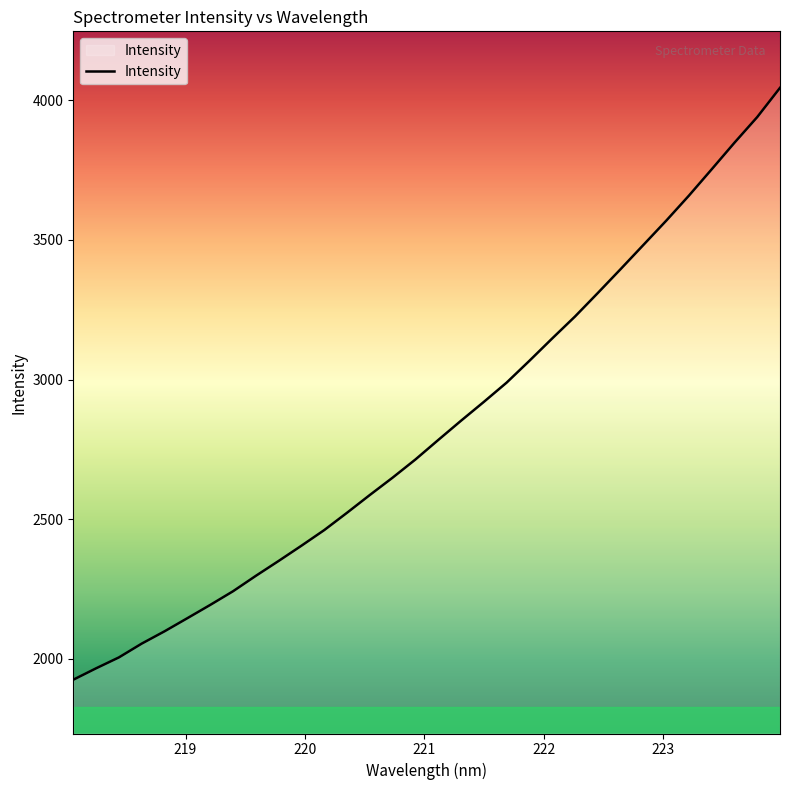

What is the minimum value shown in the chart?

1925.6